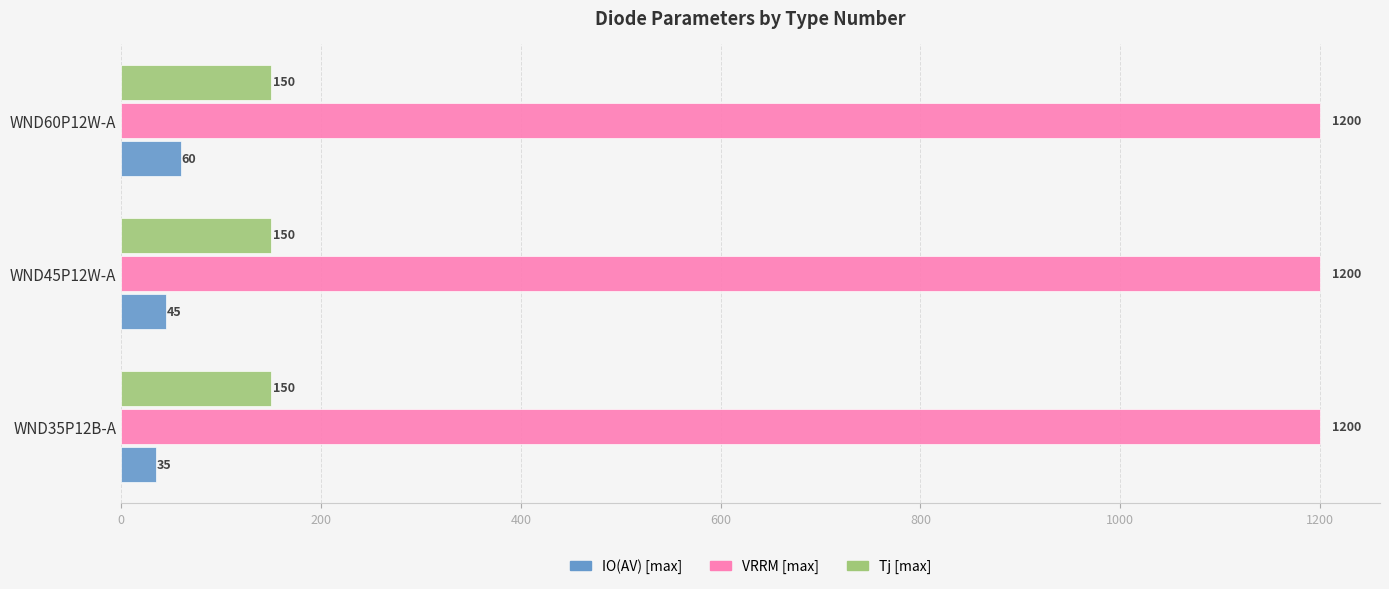

Which series has the largest range (max minus min)?

IO(AV) [max]